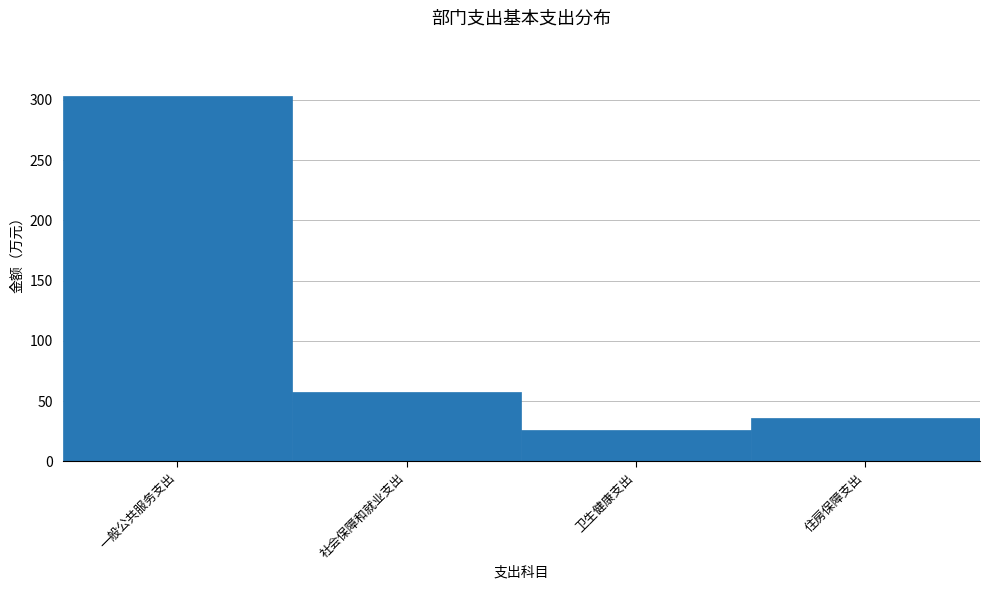

Reading right to left, what are all the values shown in this chart?

住房保障支出=36.1	卫生健康支出=25.8	社会保障和就业支出=57.4	一般公共服务支出=303.5